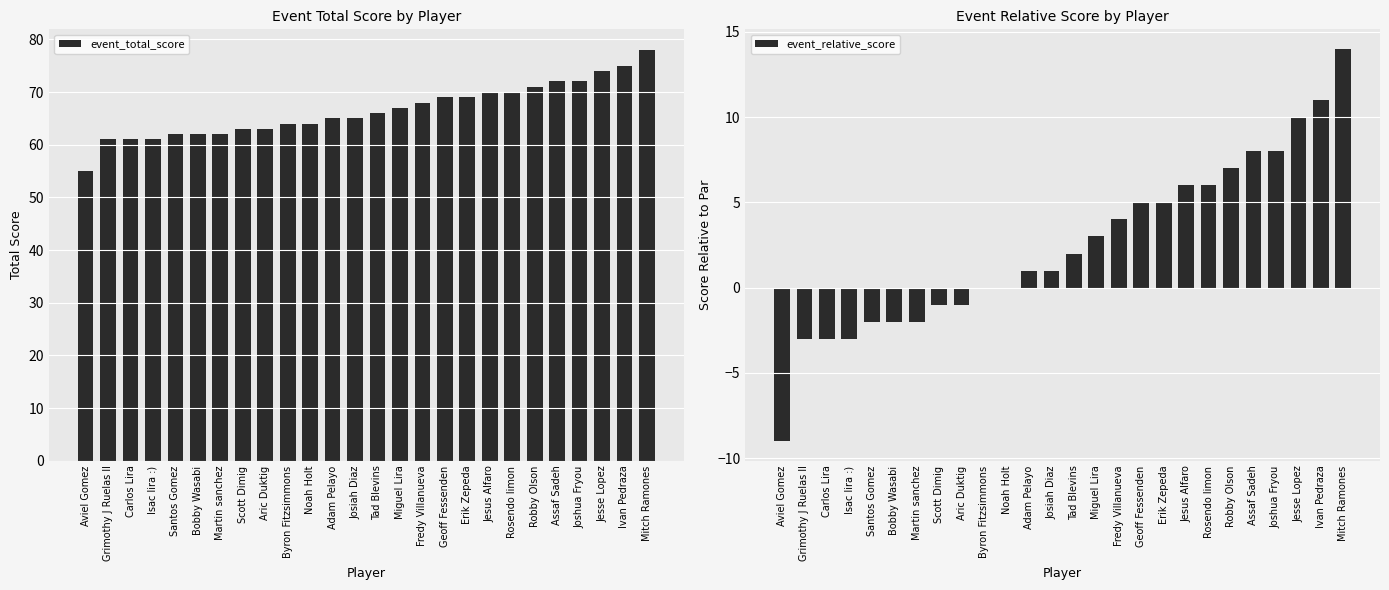

What is the sum of the event_relative_score values at Josiah Diaz and Isac lira :)?

-2